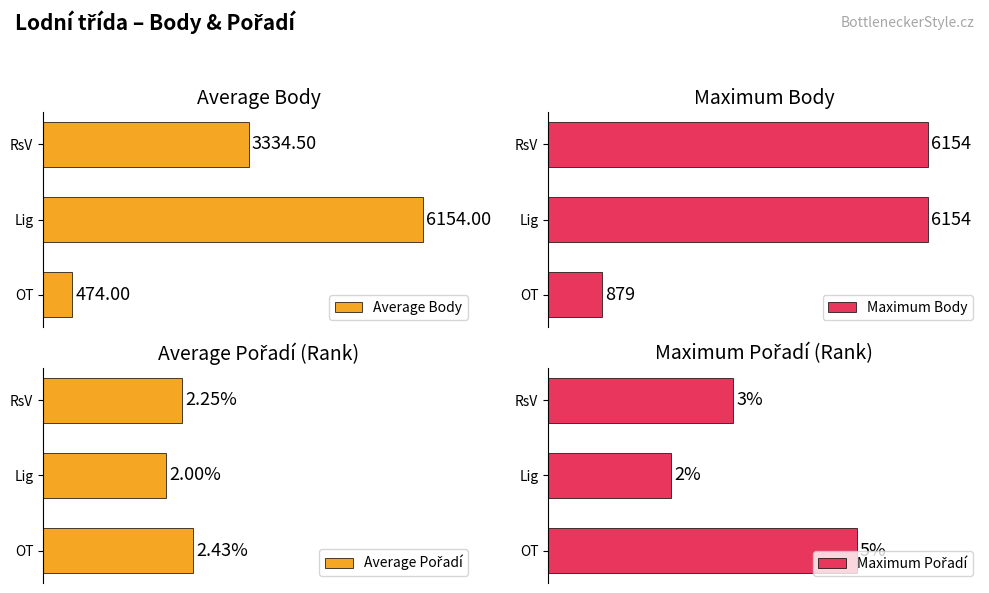

Are the bars grouped side by side (vs. stacked)?

Yes